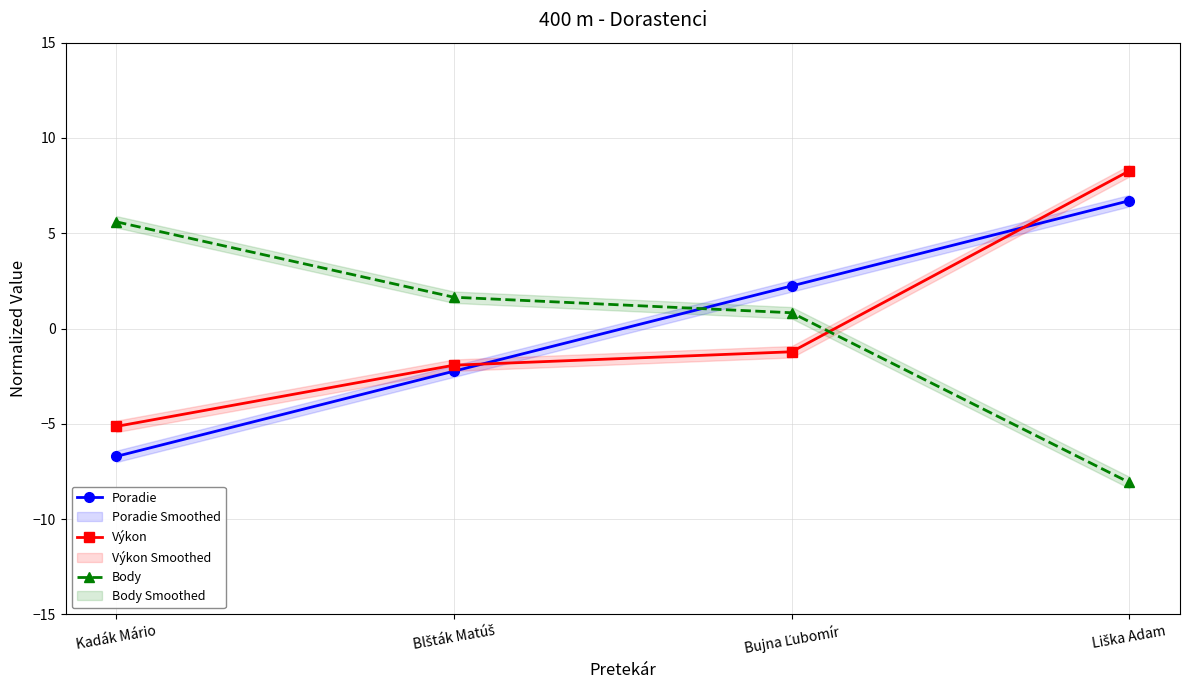

At which category is the sum across all series the highest?

Liška Adam